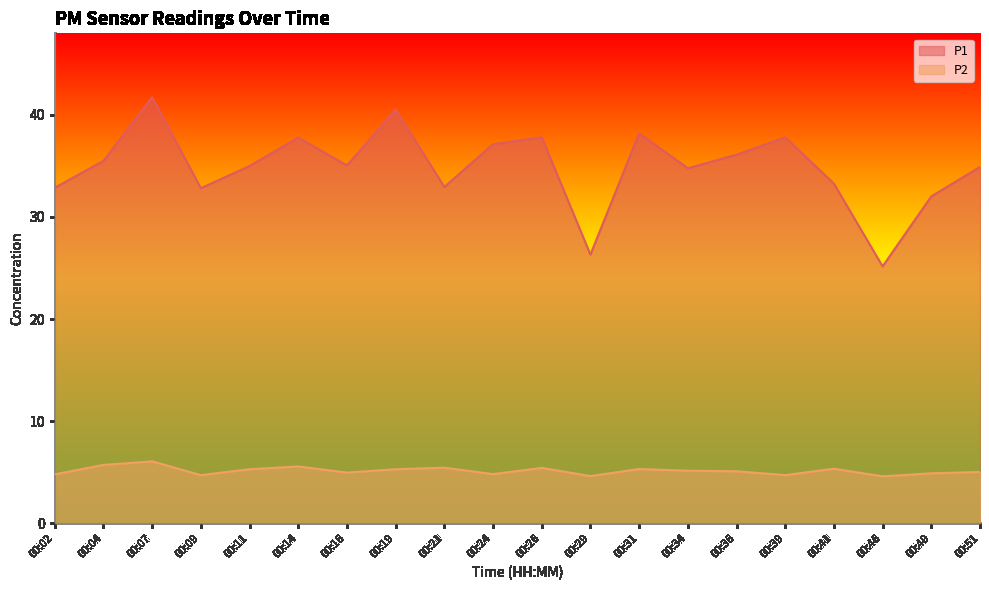

True or false: P1 has a value of 16.6 at 00:31.

False